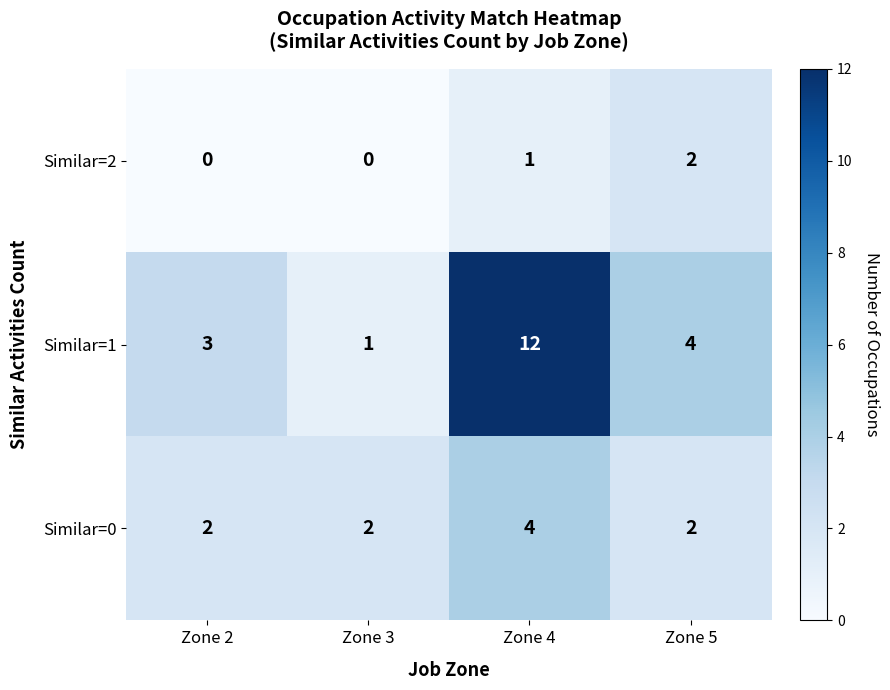

What is the sum of the Similar=1 values at Zone 5 and Zone 3?

5